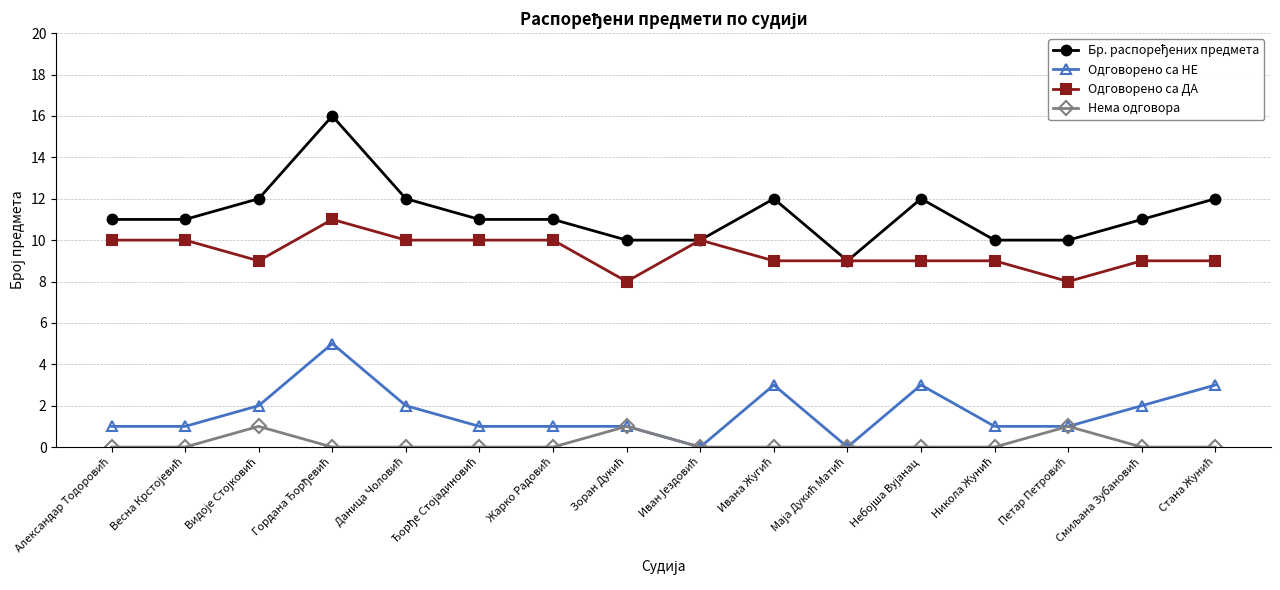

What is the greatest value displayed?

16